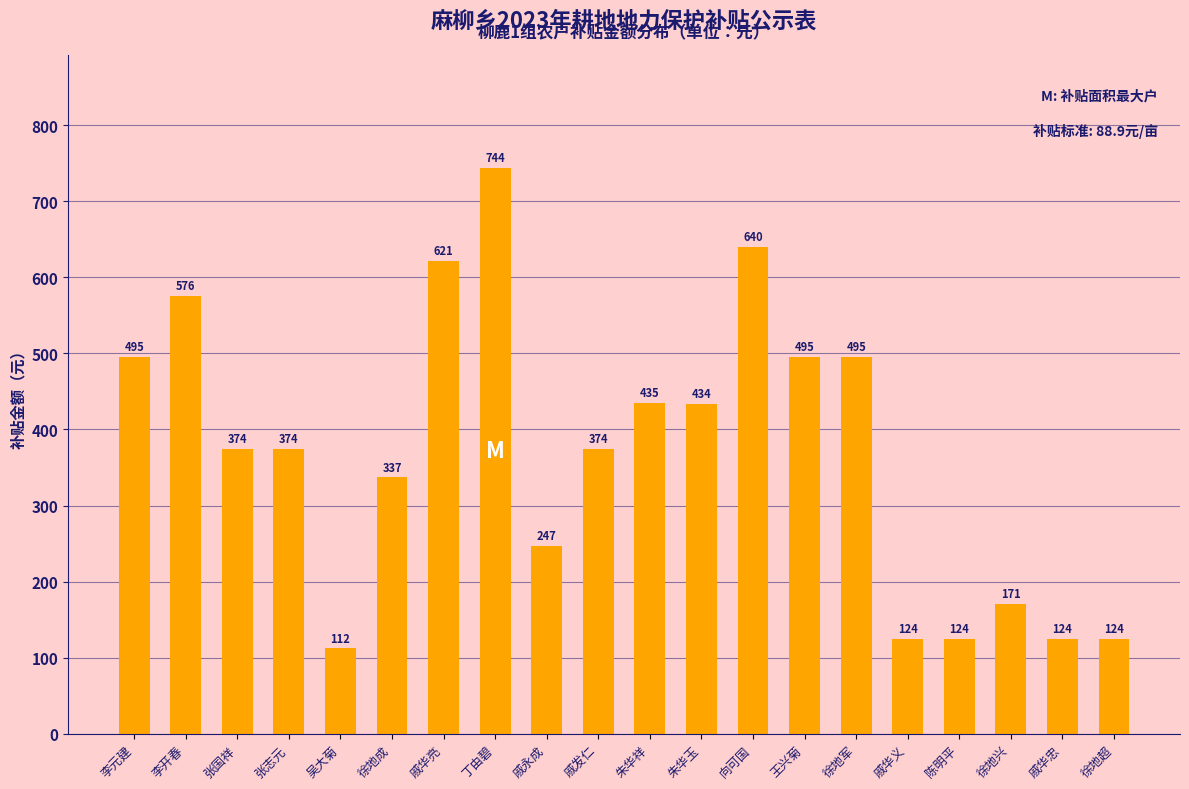

What is the change in value from 王兴菊 to 陈明平?

-370.7